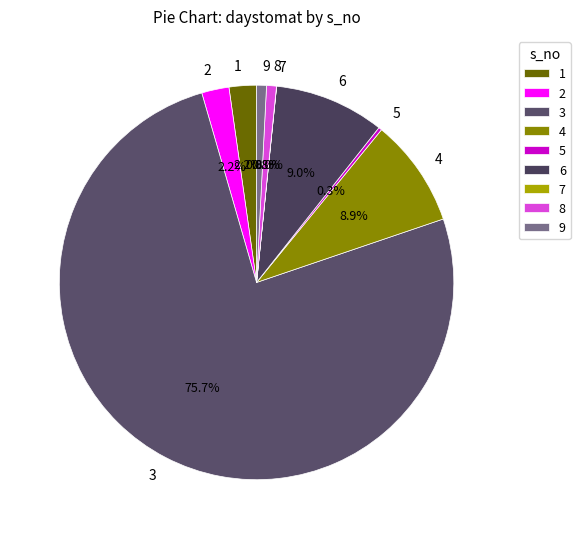

Approximately how many times larger is the value at 3 compared to 9?

93.8